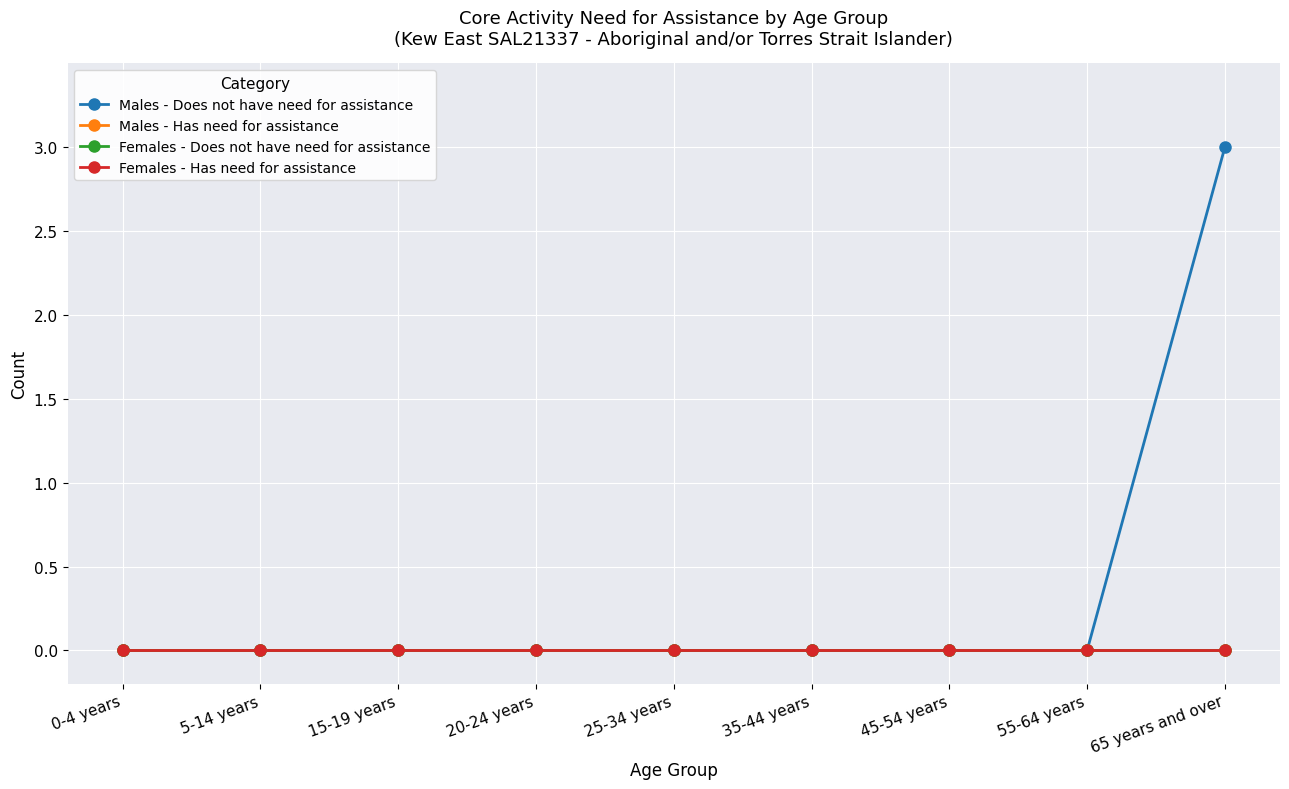

Does the chart have visible grid lines?

Yes